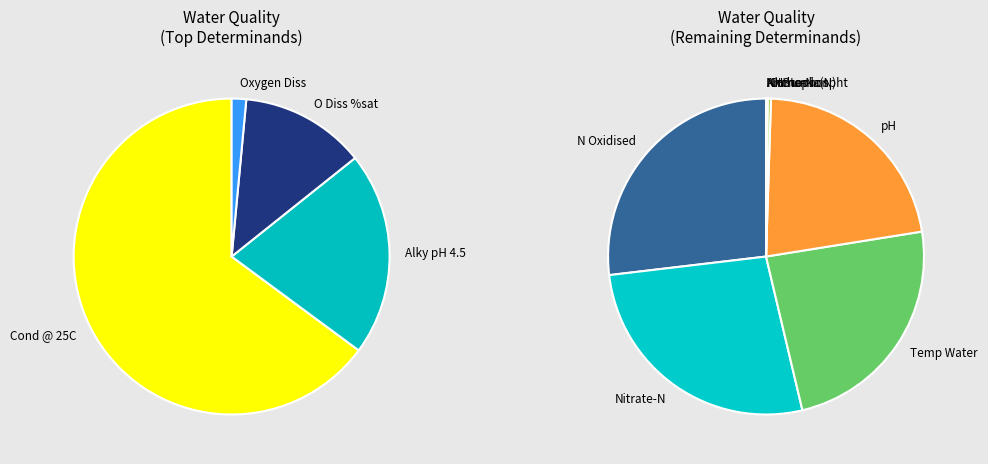

Which slice is the smallest?

NH3 un-ion